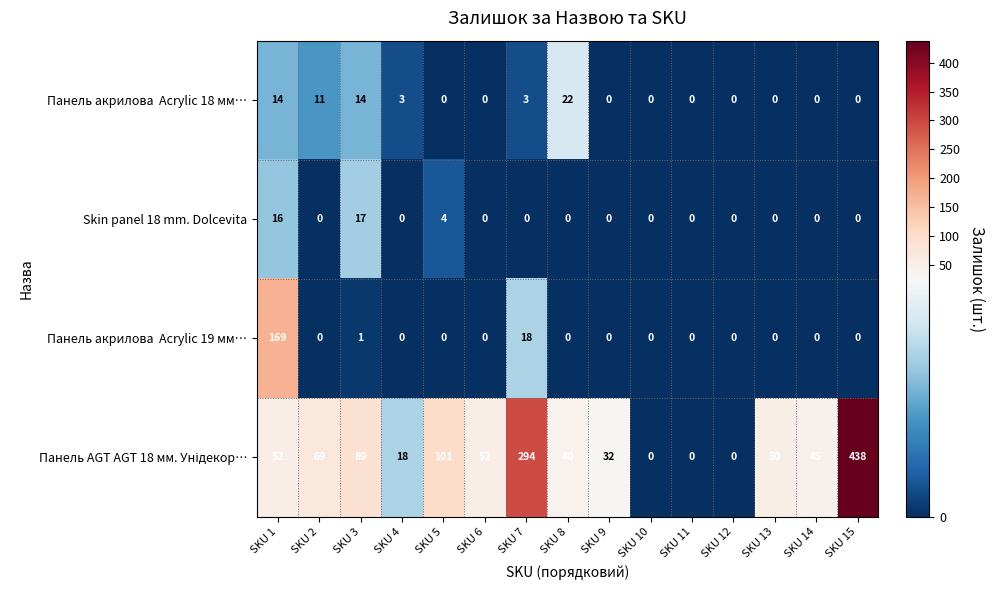

What is the total value across all series at SKU 15?

438